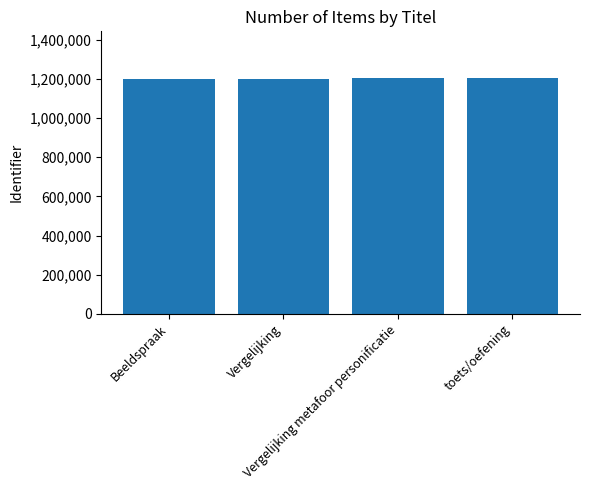

What is the value of the 2nd bar from the left?

1200656